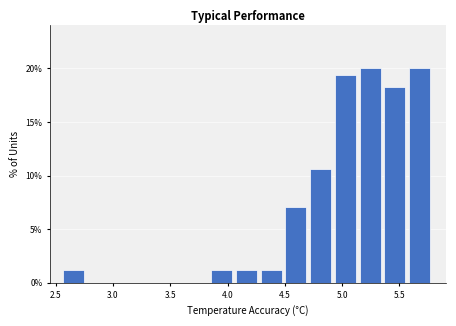

How tall is the bar that spans 4.30 to 4.50 on the x-axis? Neither the bar edges nor the heights are printed on the chart, so give them approximately, as read against the axes.

1.0